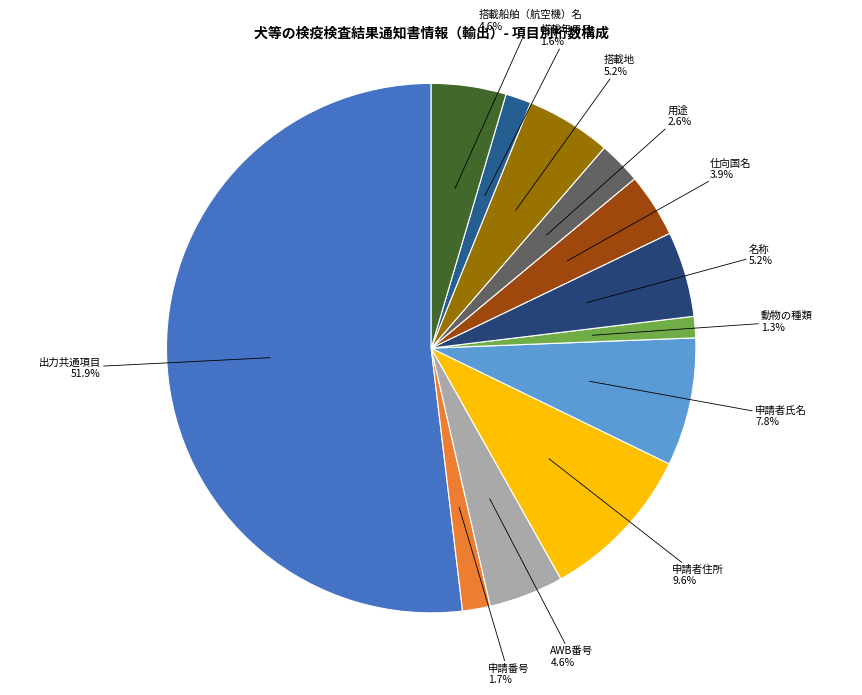

Count the number of slices in the pie.

12